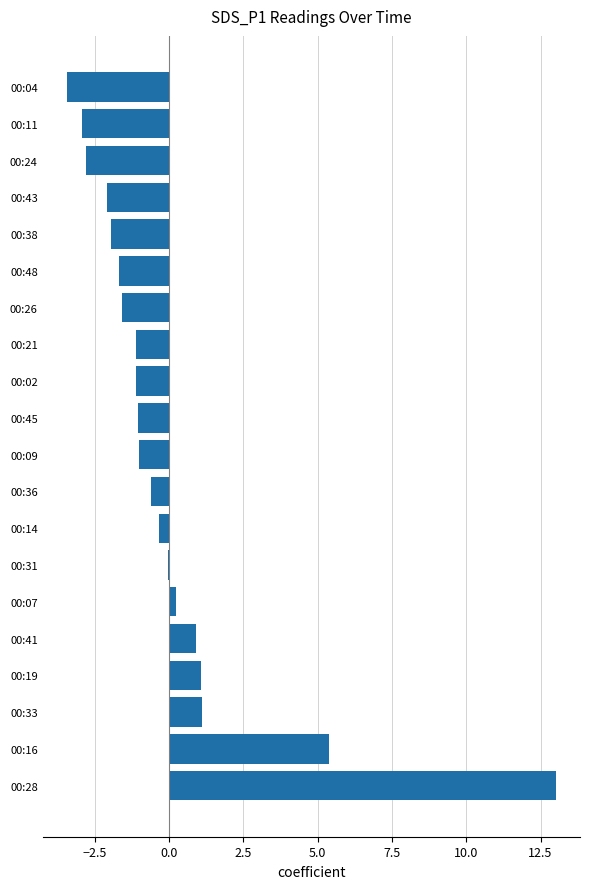

What is the change in value from 00:24 to 00:04?

-0.6